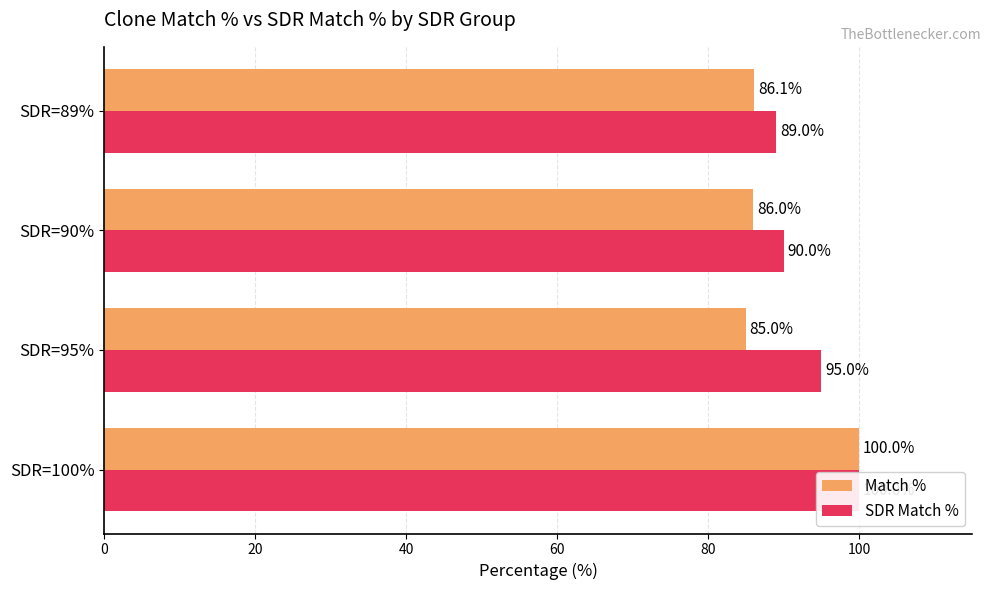

Count the number of categories in the chart.

4